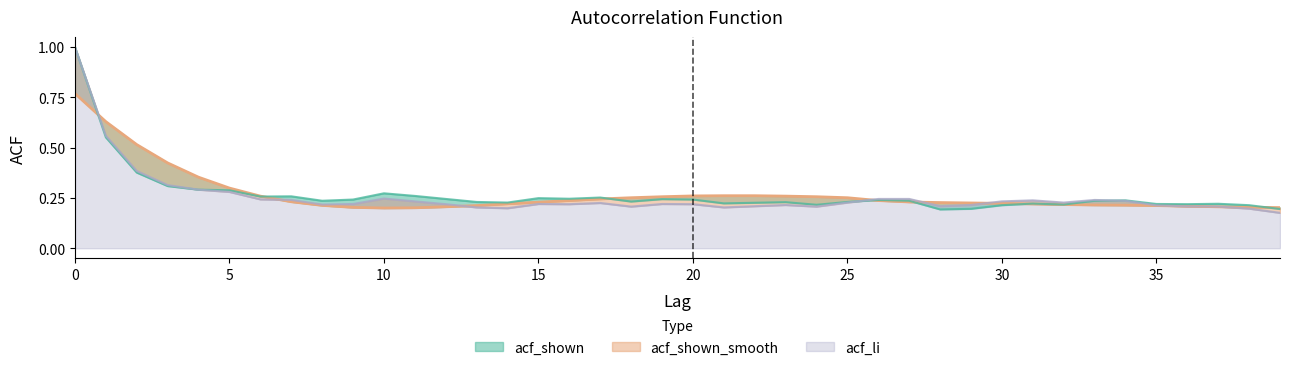

What is the difference between the acf_shown_smooth values at 5 and 33?

0.1